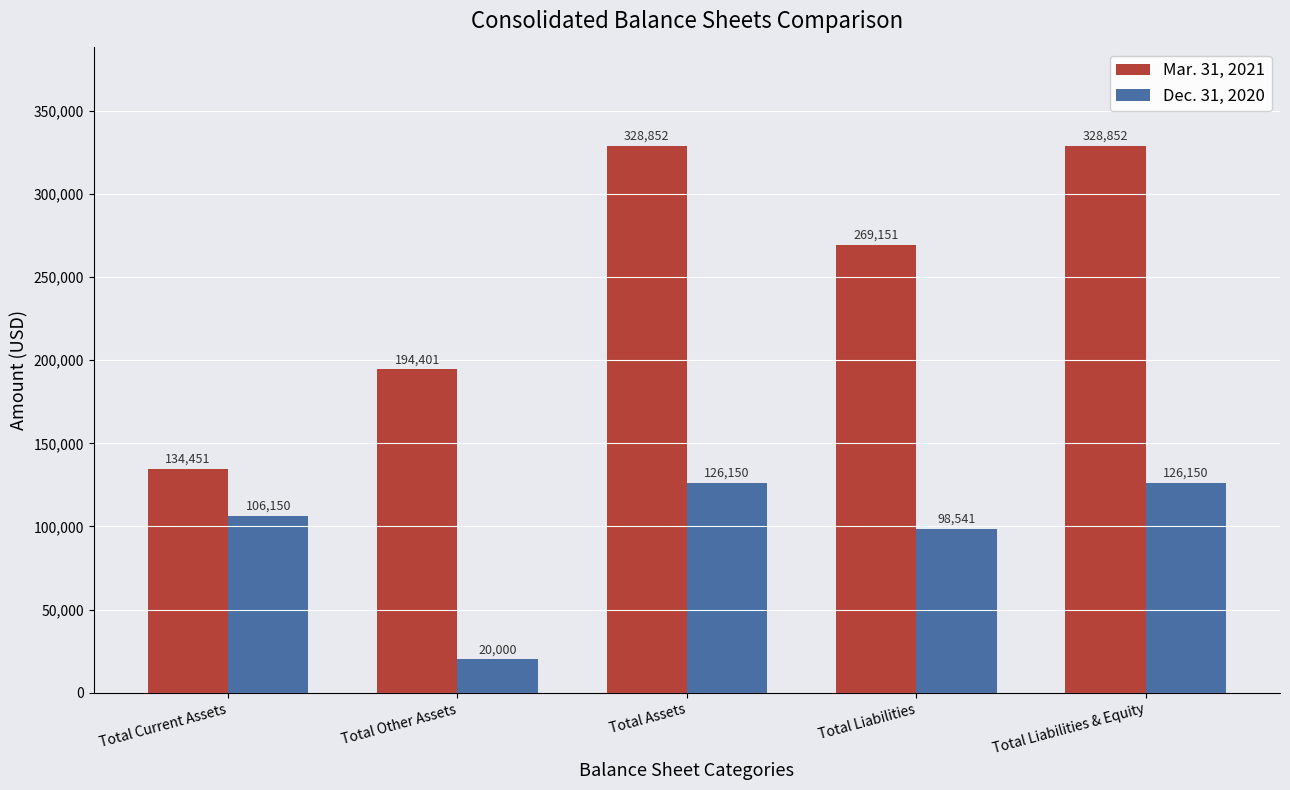

At which label is Mar. 31, 2021 closest to 231651?

Total Other Assets